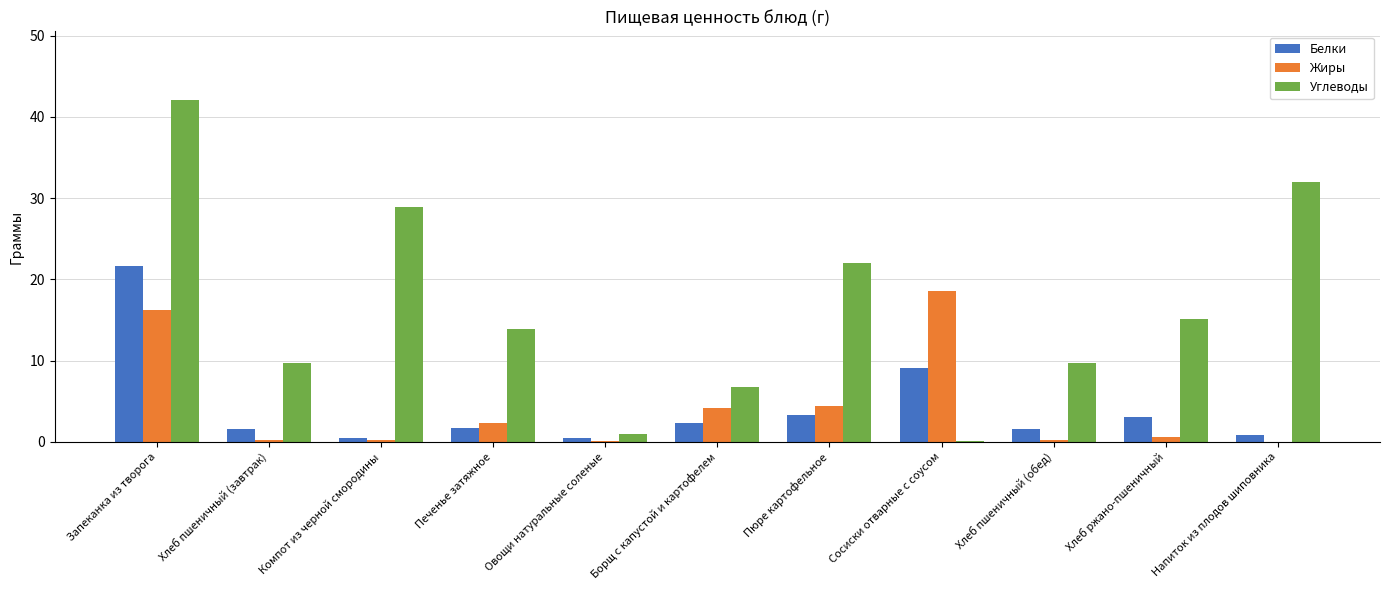

Between Компот из черной смородины and Овощи натуральные соленые, which series saw the biggest shift?

Углеводы